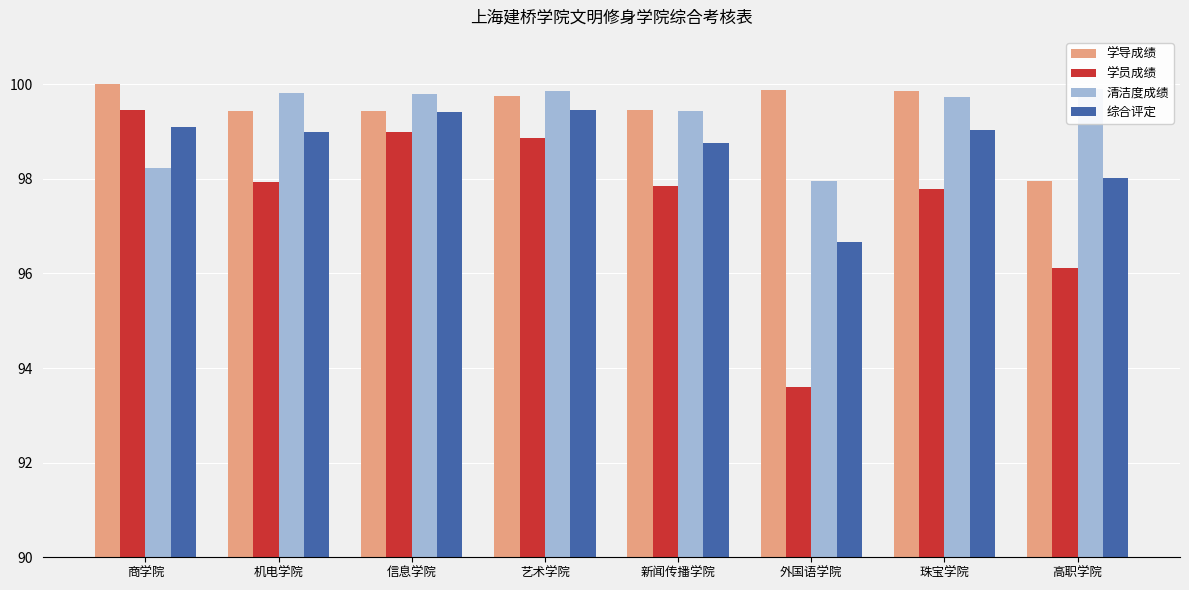

What is the maximum value for 学导成绩?

100.0